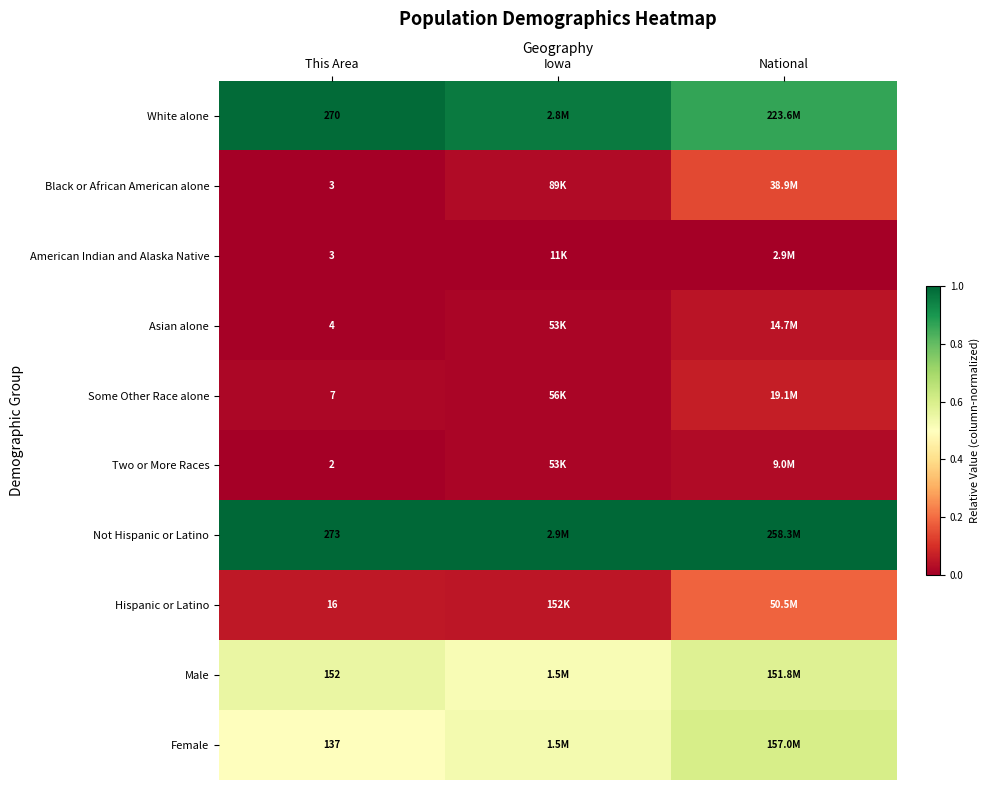

Is the value of Black or African American alone at This Area greater than the value of Two or More Races at This Area?

Yes